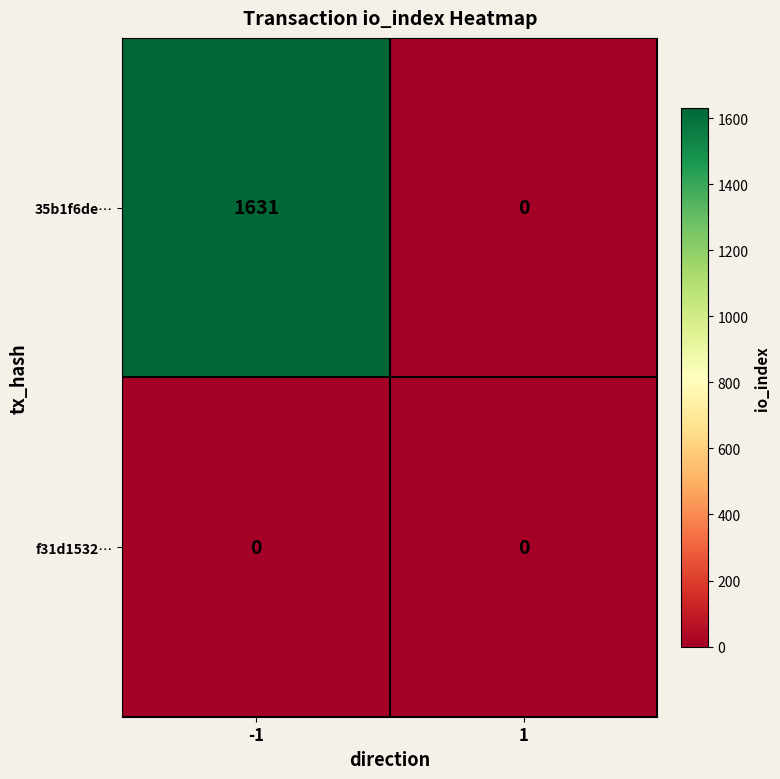

List the series in order of their peak value, highest first.

35b1f6de…, f31d1532…